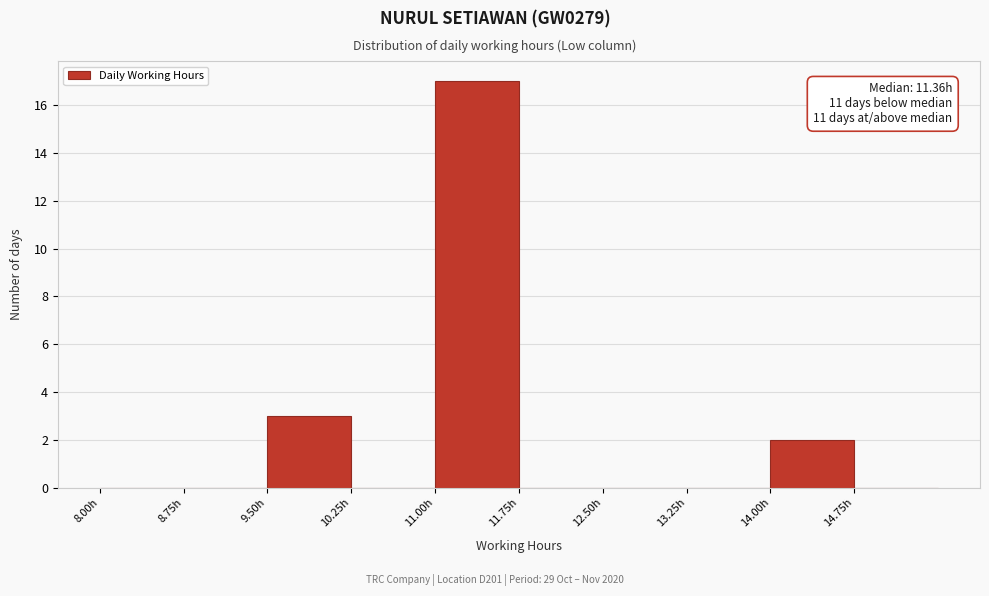

Over which range of the x-axis is the bar tallest?

11.00 to 11.75